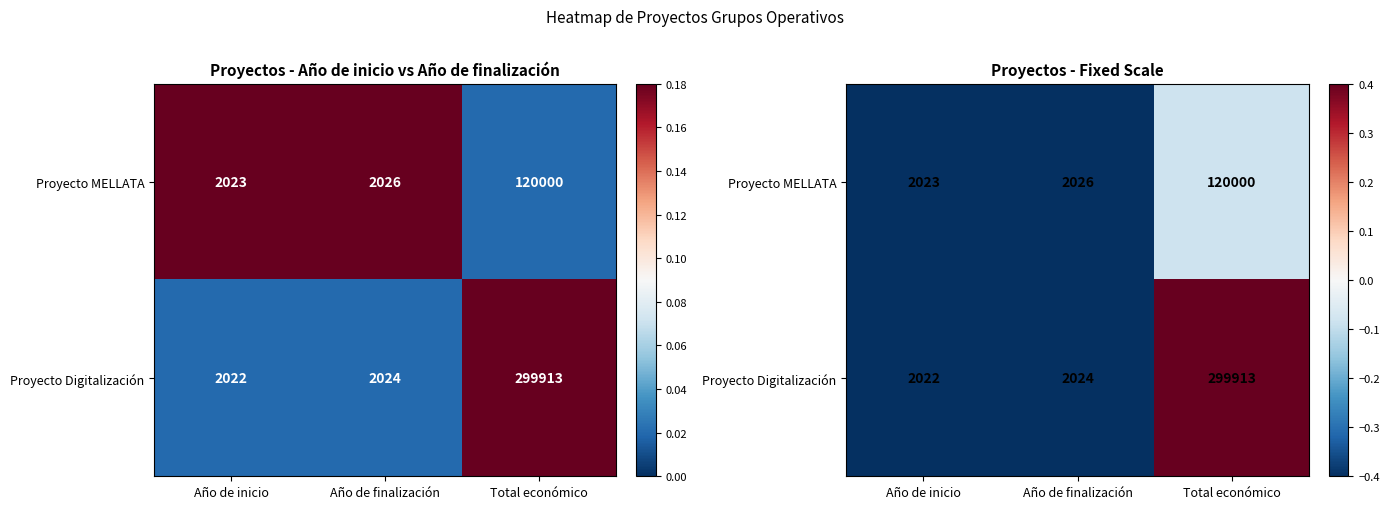

The value of Proyecto Digitalización at Año de inicio is -0.5. True or false?

False